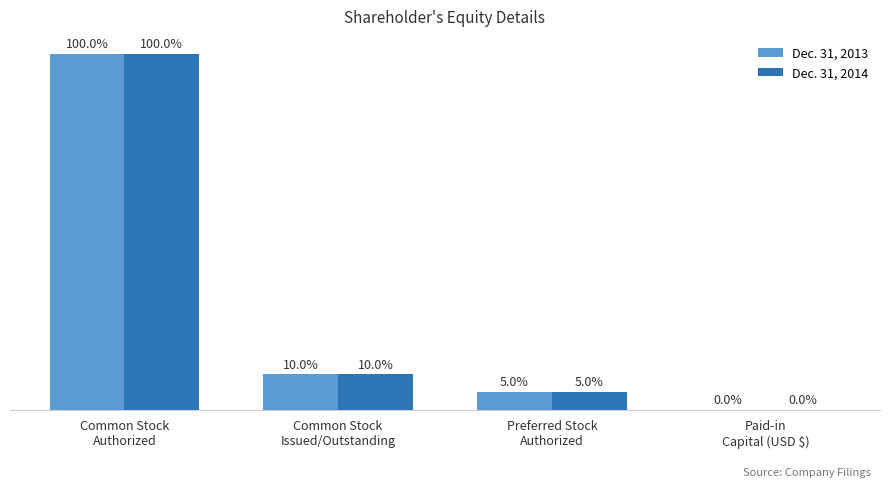

Between Paid-in
Capital (USD $) and Preferred Stock
Authorized, which is larger?

Preferred Stock
Authorized